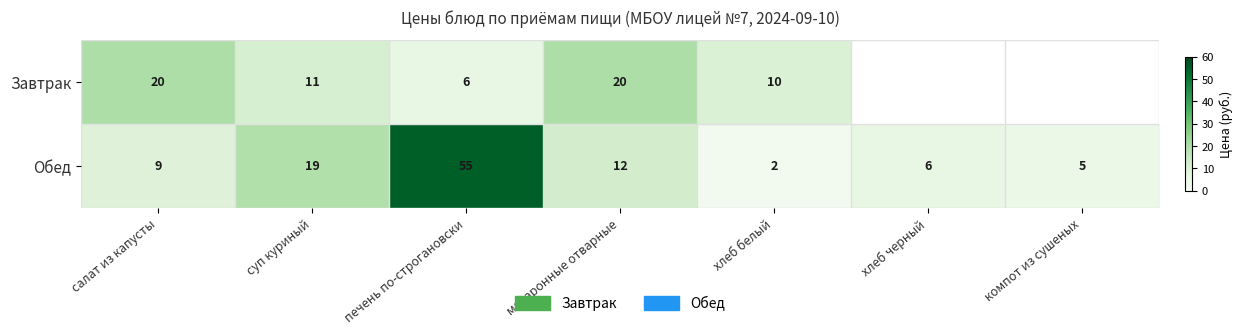

Is the value of Обед at суп куриный greater than the value of Завтрак at хлеб белый?

Yes